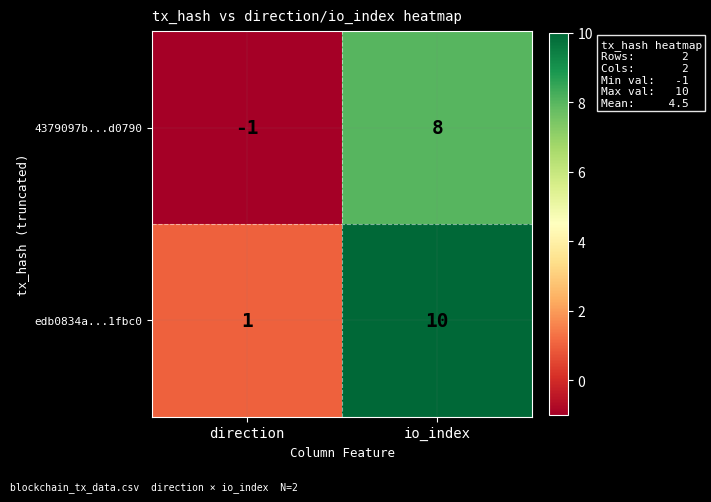

Which series has the largest total across all categories?

edb0834a...1fbc0